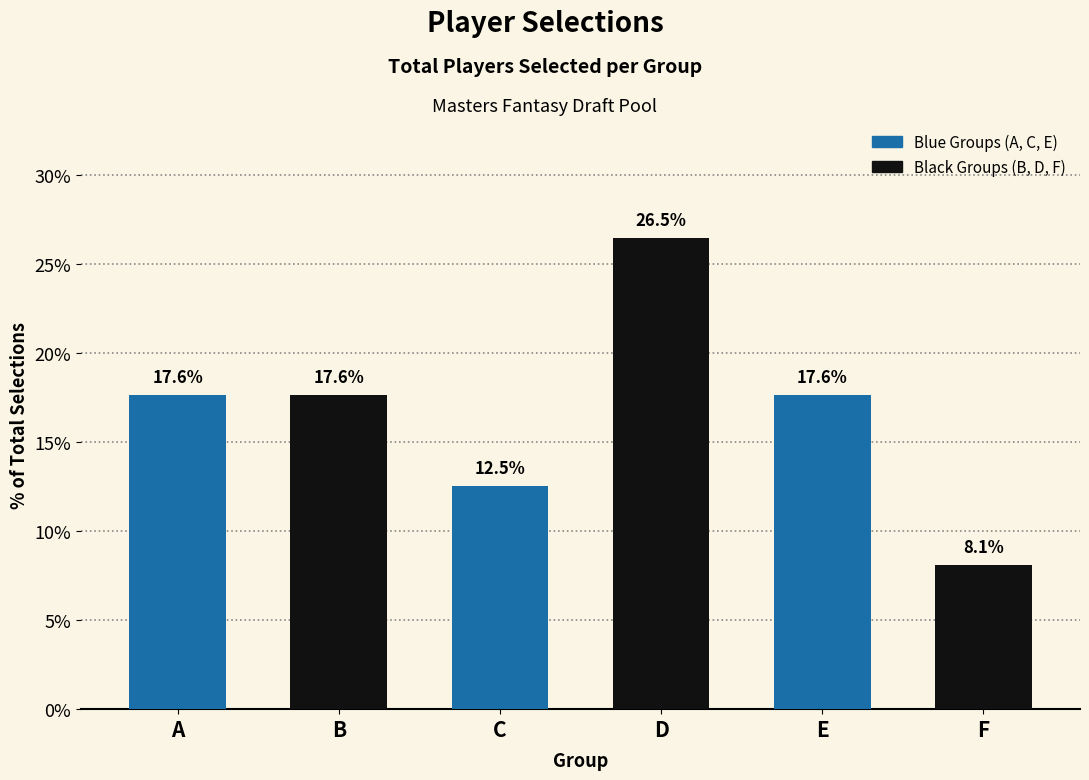

What is the change in value from D to F?

-18.4